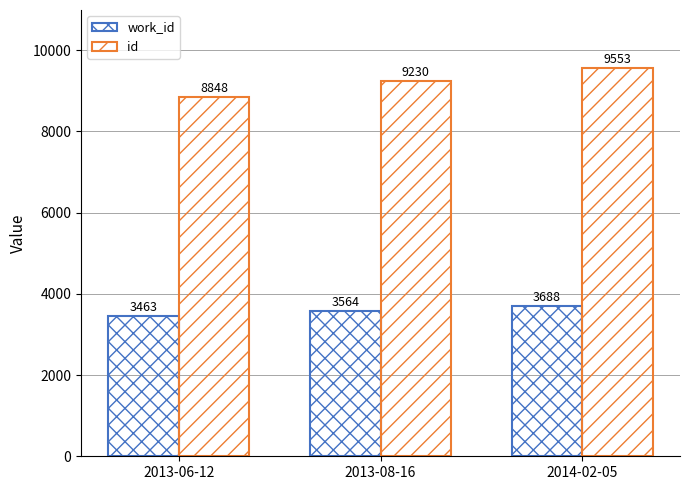

Which category has the lowest value in the work_id series?

2013-06-12